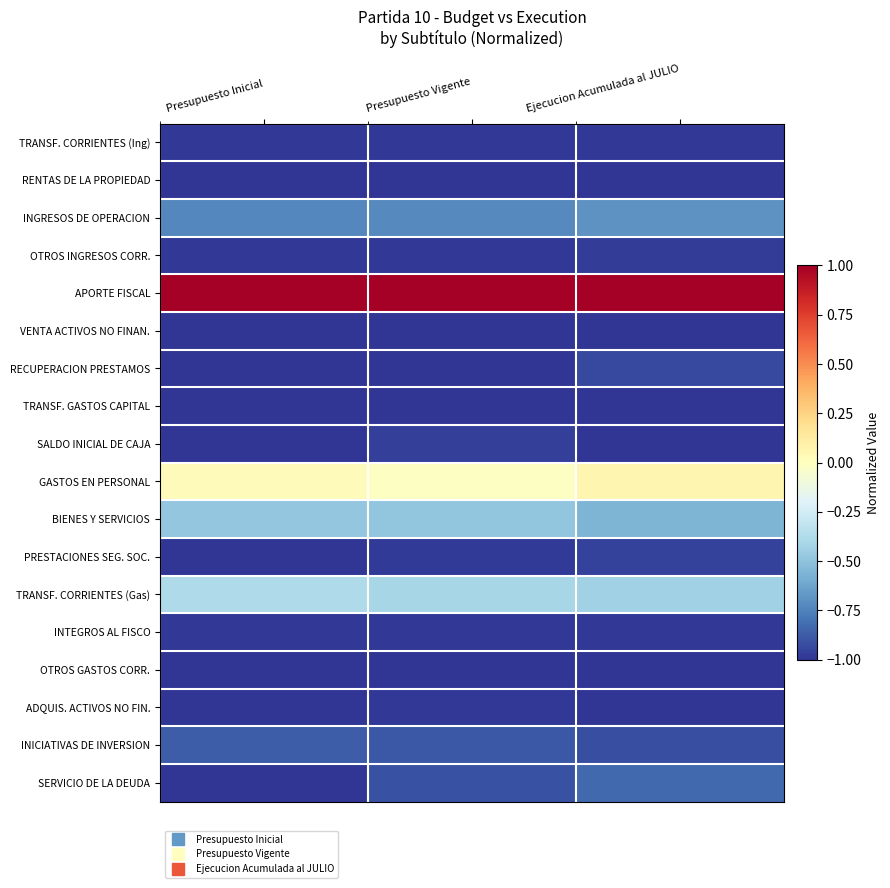

At Ejecucion Acumulada al JULIO, list the series in order from smallest to largest.

VENTA ACTIVOS NO FINAN., TRANSF. GASTOS CAPITAL, SALDO INICIAL DE CAJA, RENTAS DE LA PROPIEDAD, OTROS GASTOS CORR., ADQUIS. ACTIVOS NO FIN., TRANSF. CORRIENTES (Ing), INTEGROS AL FISCO, OTROS INGRESOS CORR., PRESTACIONES SEG. SOC., RECUPERACION PRESTAMOS, INICIATIVAS DE INVERSION, SERVICIO DE LA DEUDA, INGRESOS DE OPERACION, BIENES Y SERVICIOS, TRANSF. CORRIENTES (Gas), GASTOS EN PERSONAL, APORTE FISCAL